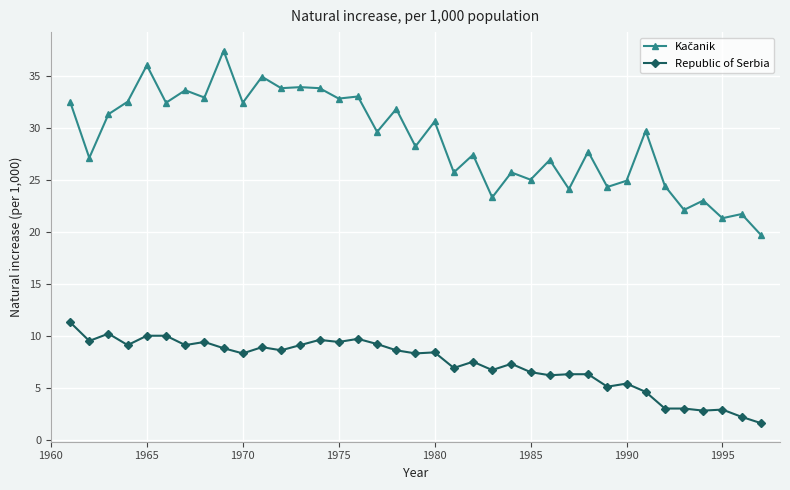

True or false: Republic of Serbia has more than 0 points higher than both neighbors.

True